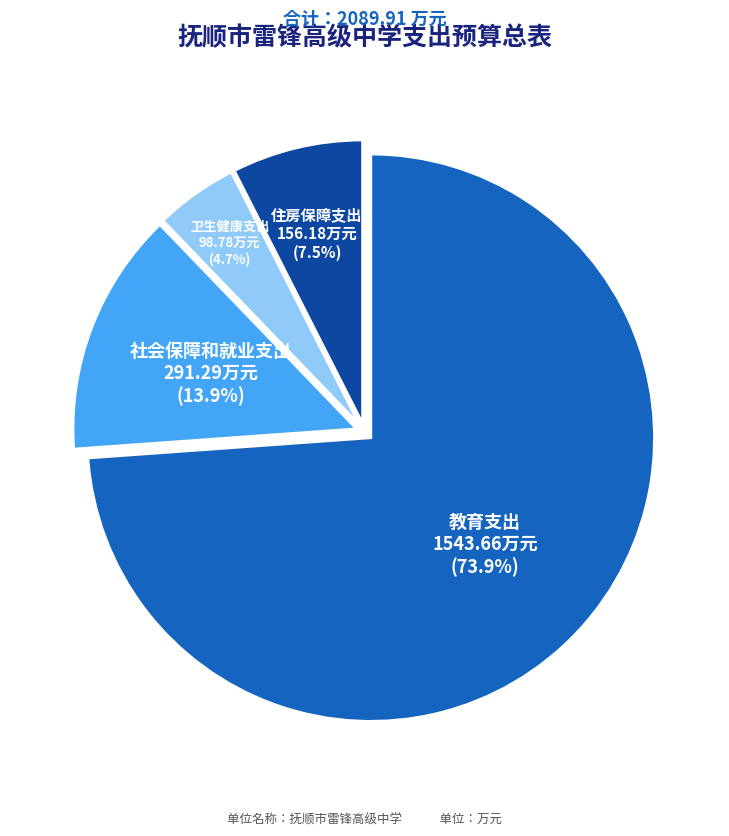

To the nearest percent, what portion does 社会保障和就业支出 represent?

14%